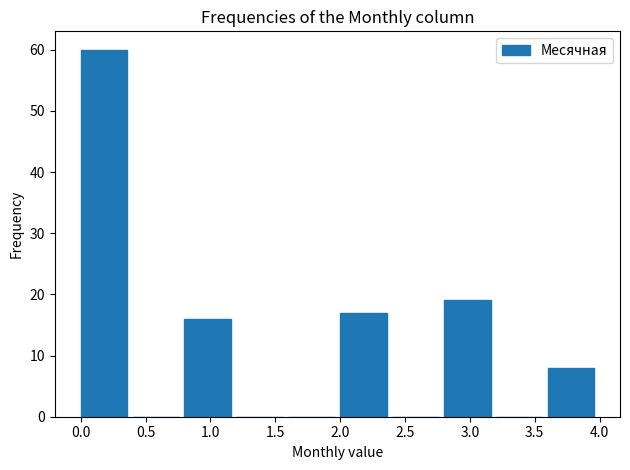

Over which range of the x-axis is the bar tallest?

0.0 to 0.4